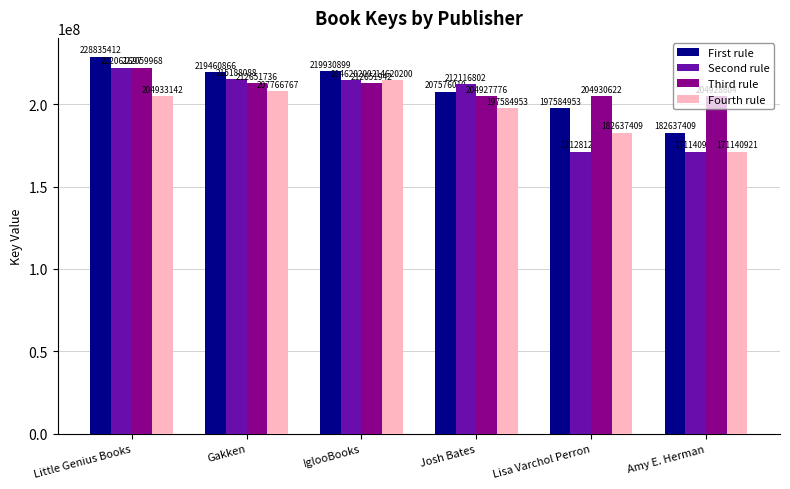

Is it true that Third rule equals 212651736 at Gakken?

True